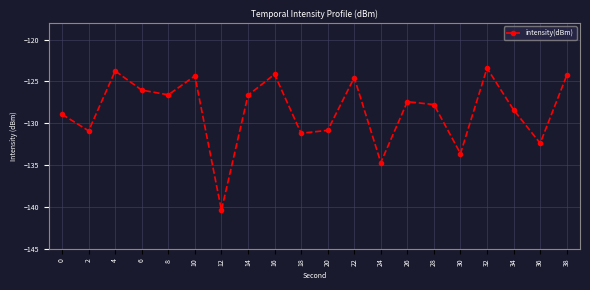

What is the sum of all values?

-2570.2